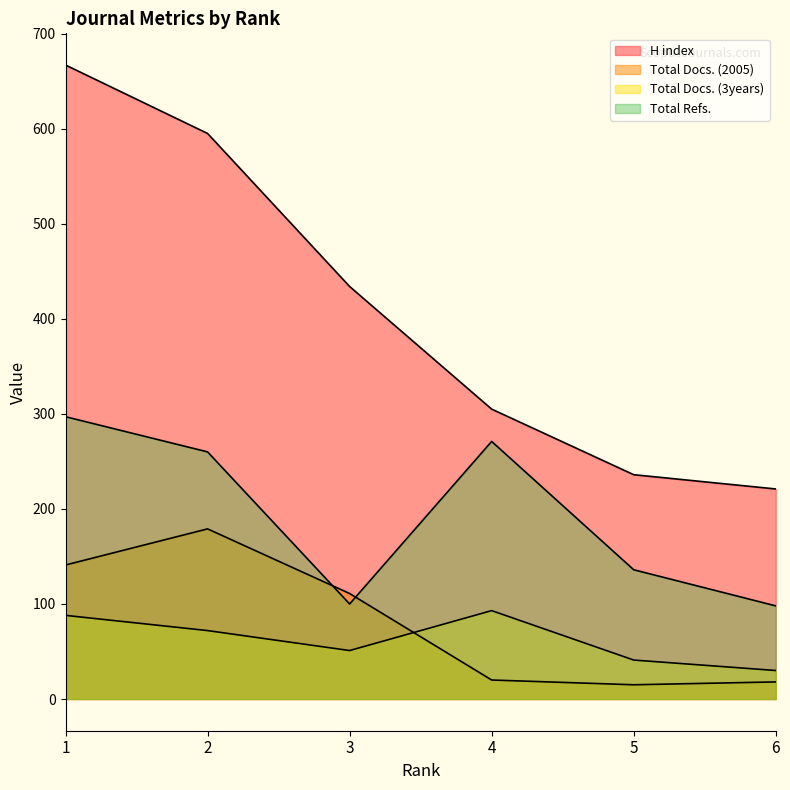

List the labels in order of Total Refs. value, largest first.

1, 4, 2, 5, 3, 6